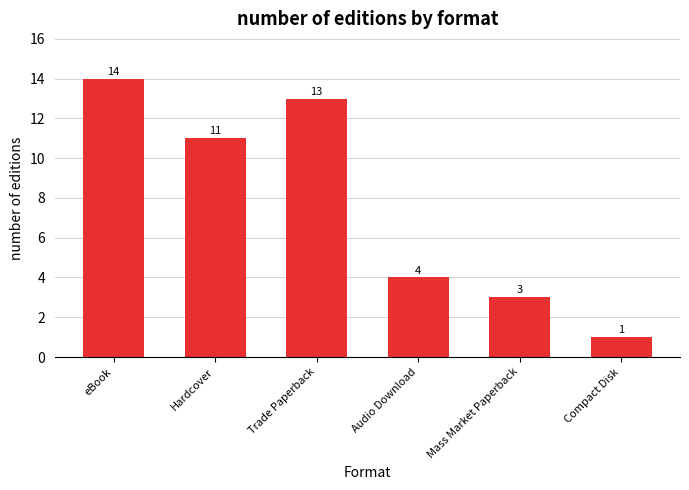

True or false: the data shows 11 at Hardcover.

True